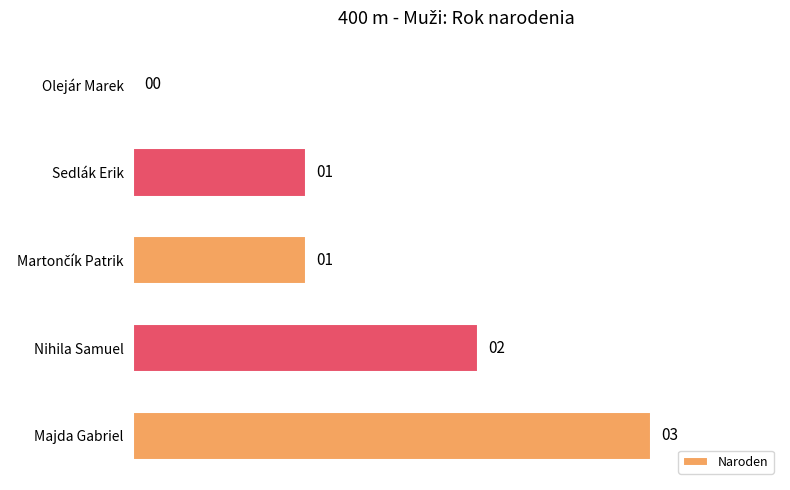

Count the number of categories in the chart.

5